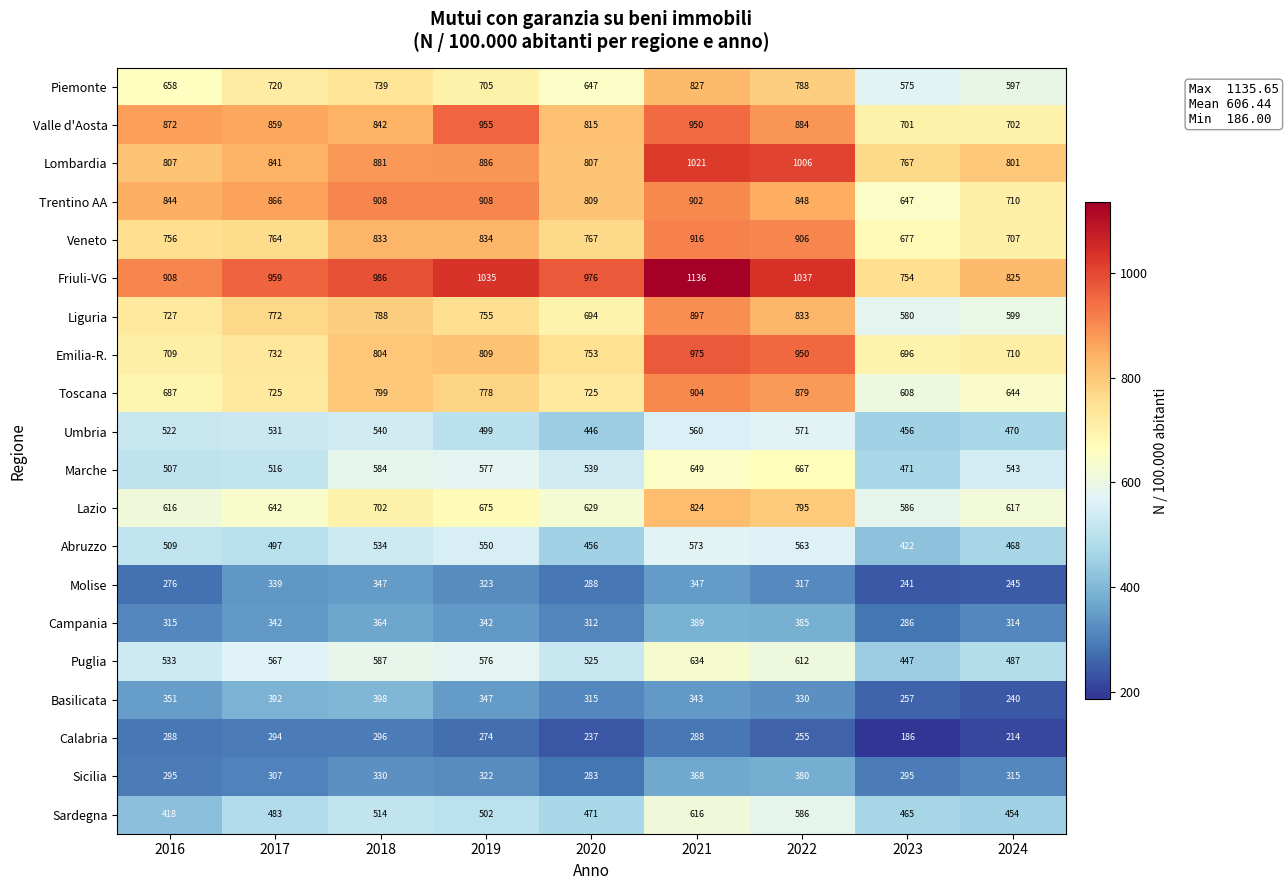

Is the value of Valle d'Aosta at 2016 greater than the value of Umbria at 2022?

Yes